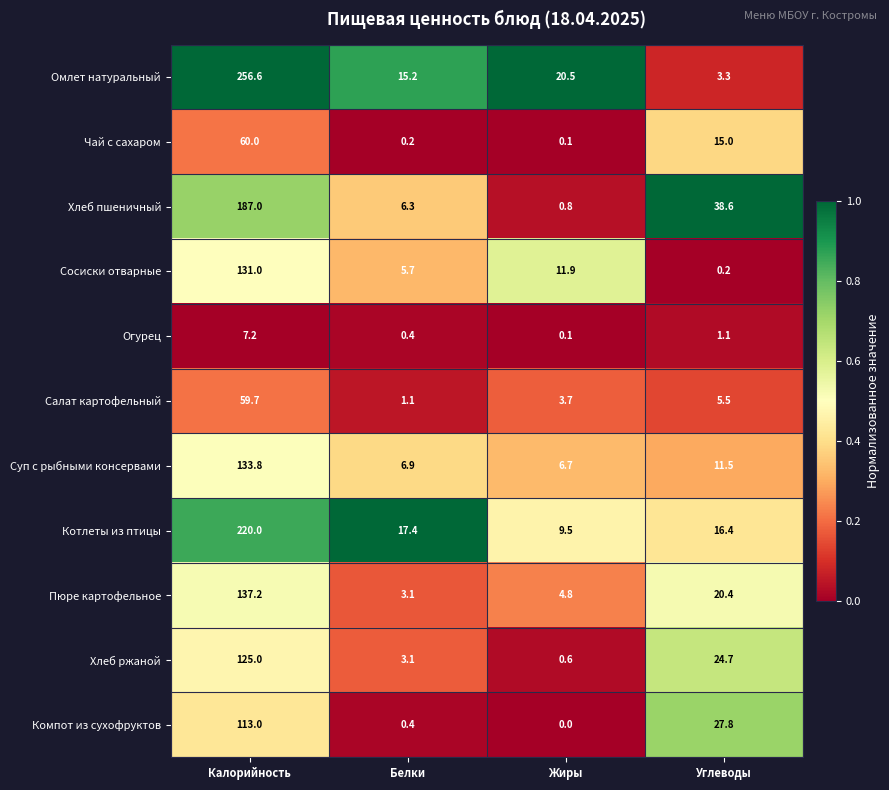

What is the average value of the Огурец series?

2.2